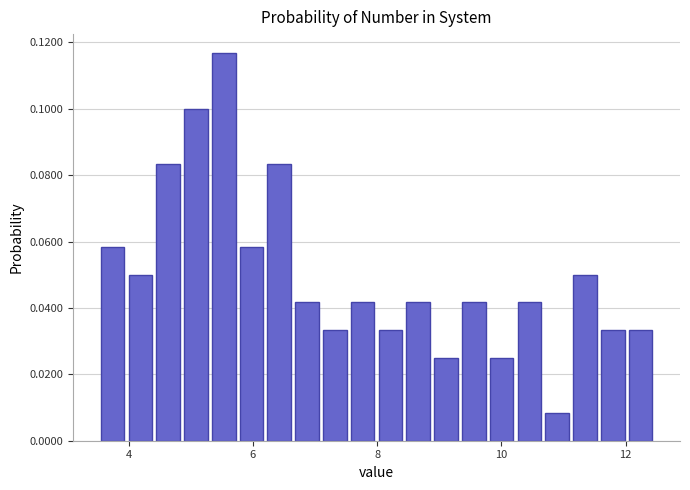

Read against the x-axis, roughly where is the centre of the tallest bar?

5.6